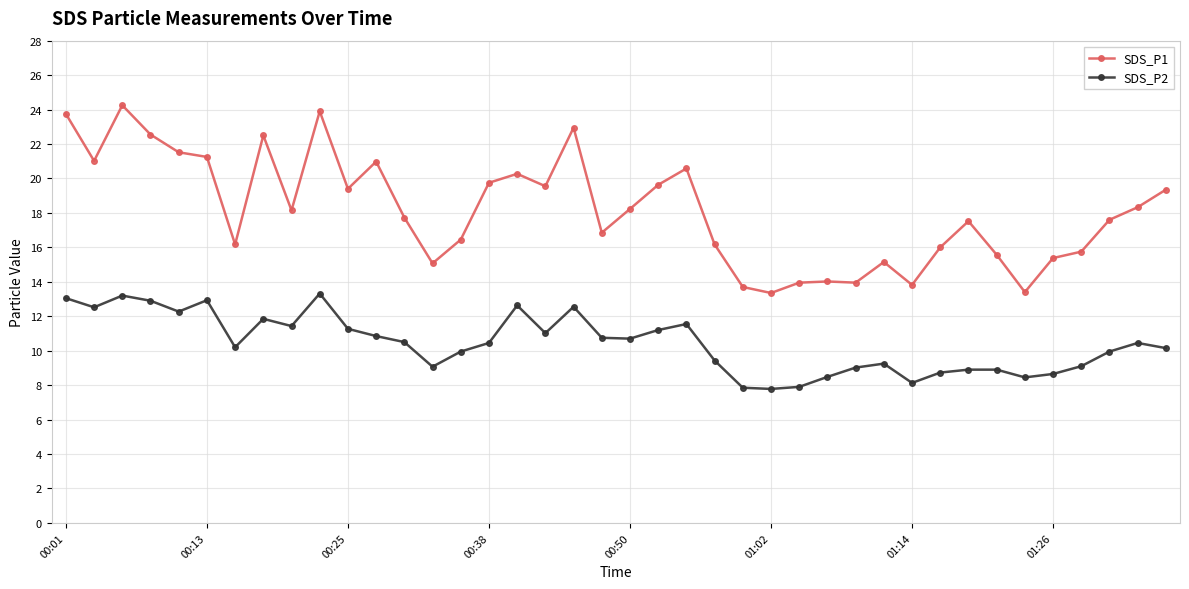

Rank the series by their maximum value, from lowest to highest.

SDS_P2, SDS_P1